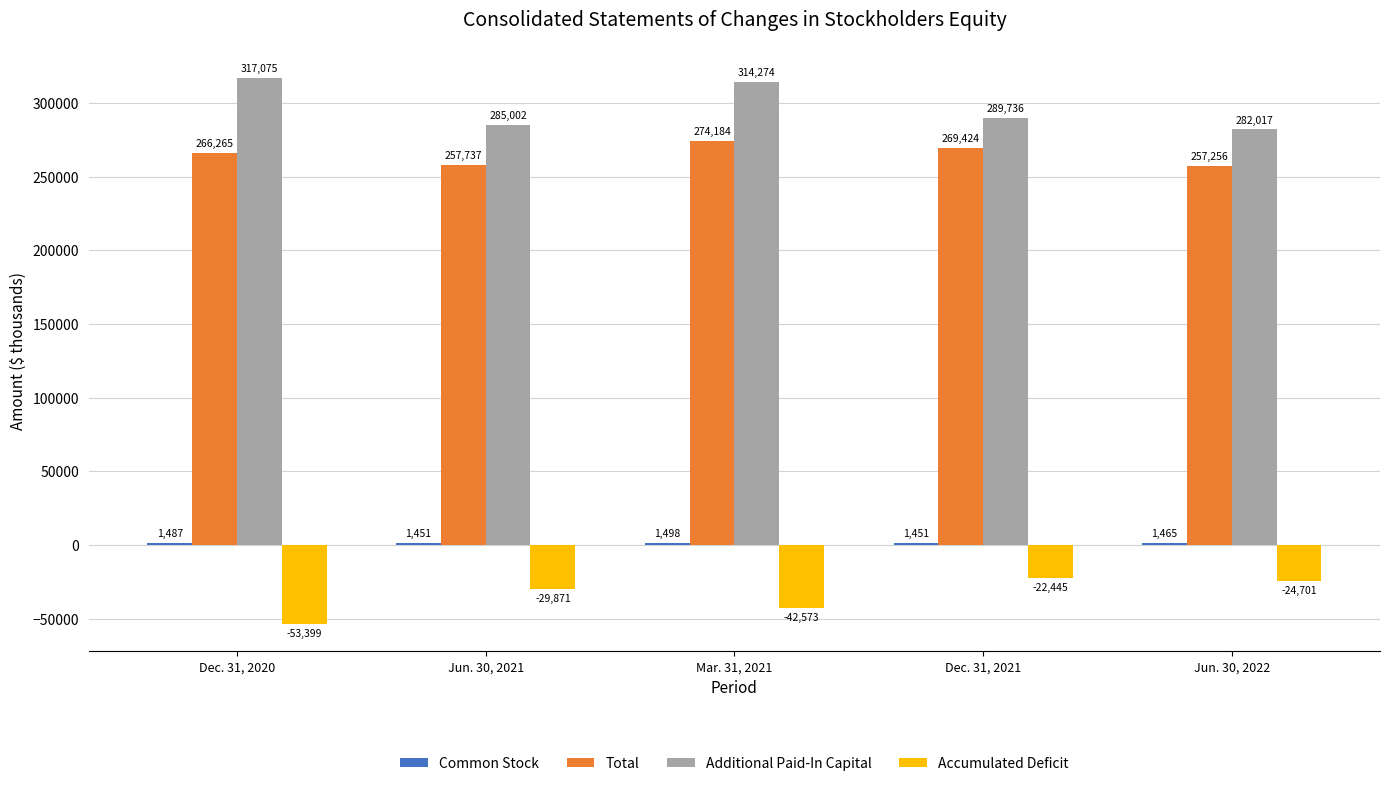

Is it true that Total equals 266265 at Dec. 31, 2020?

True